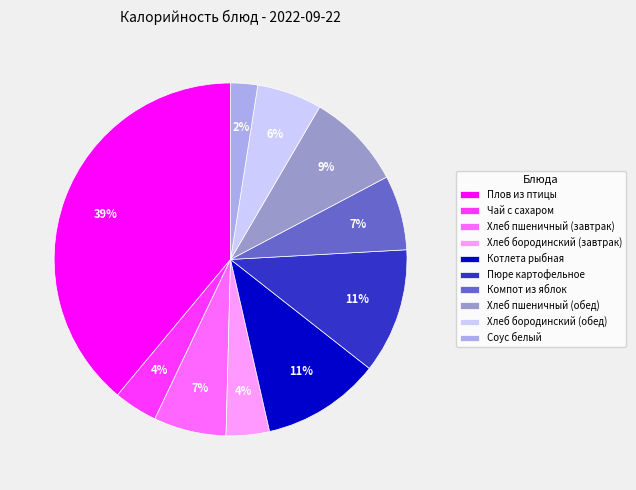

How many segments does this pie chart have?

10